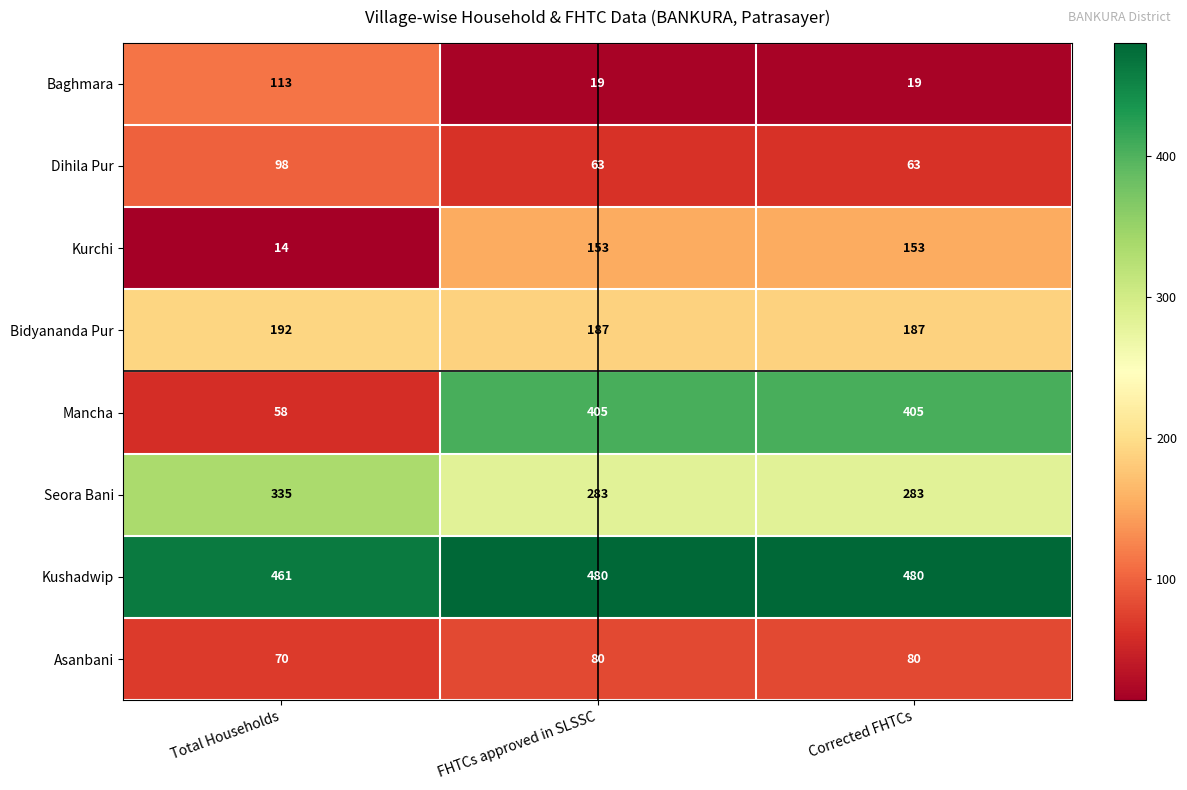

The value of Seora Bani at Total Households is 184. True or false?

False